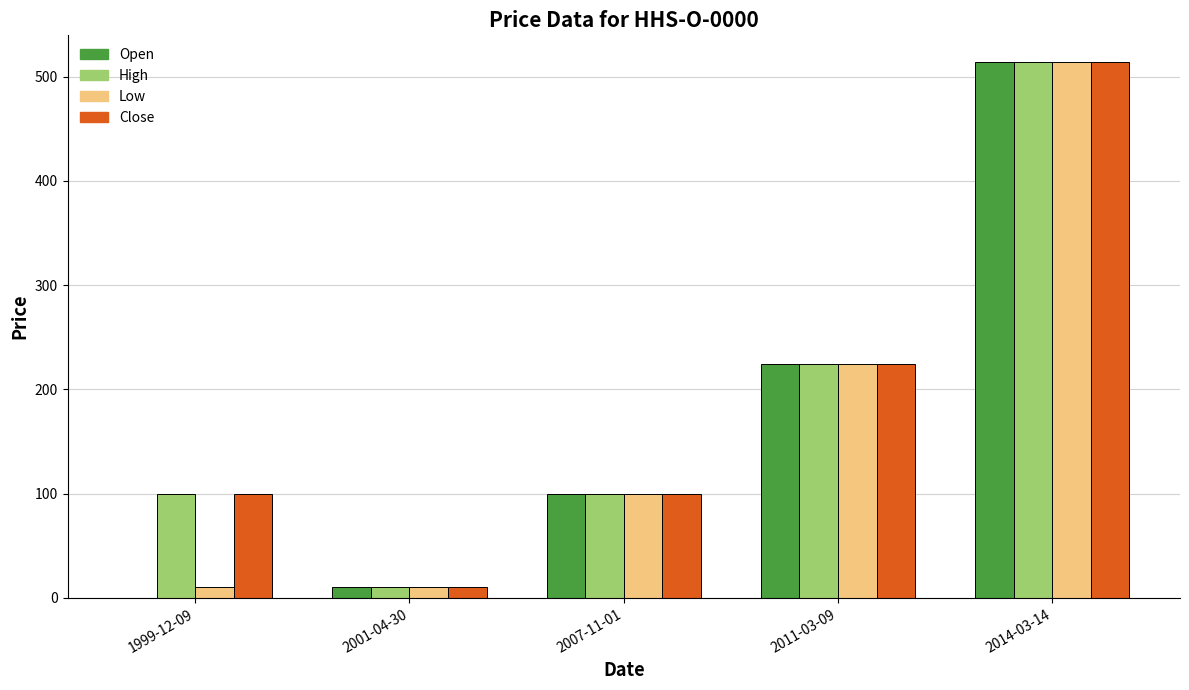

What is the approximate value of Close at 1999-12-09?

100.0